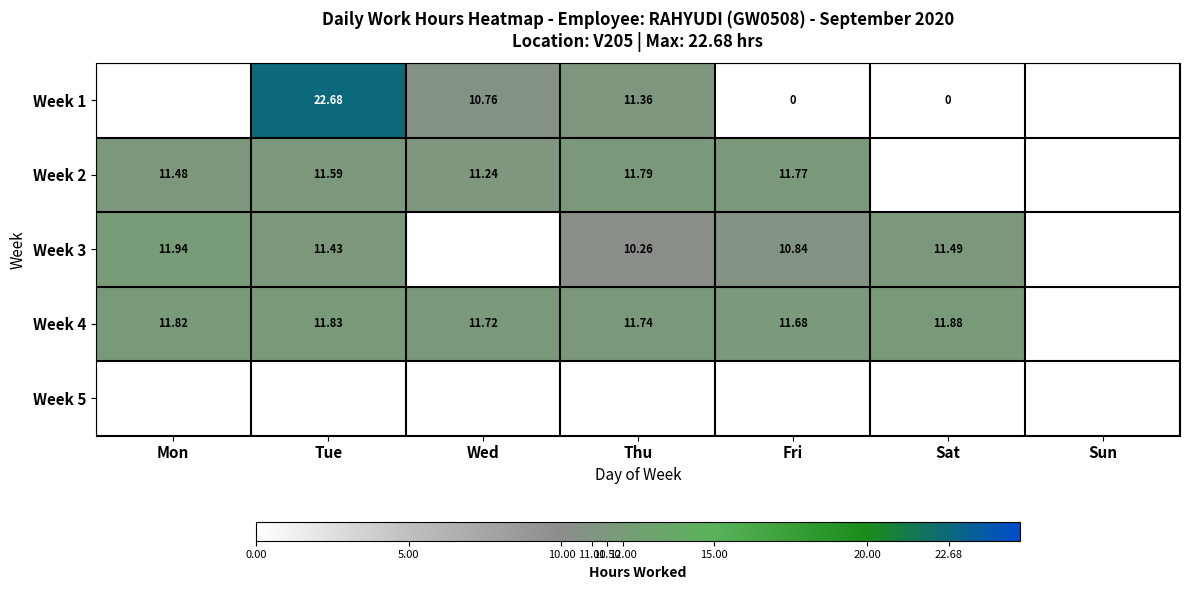

Is the value of Week 4 at Sun greater than the value of Week 1 at Sun?

No